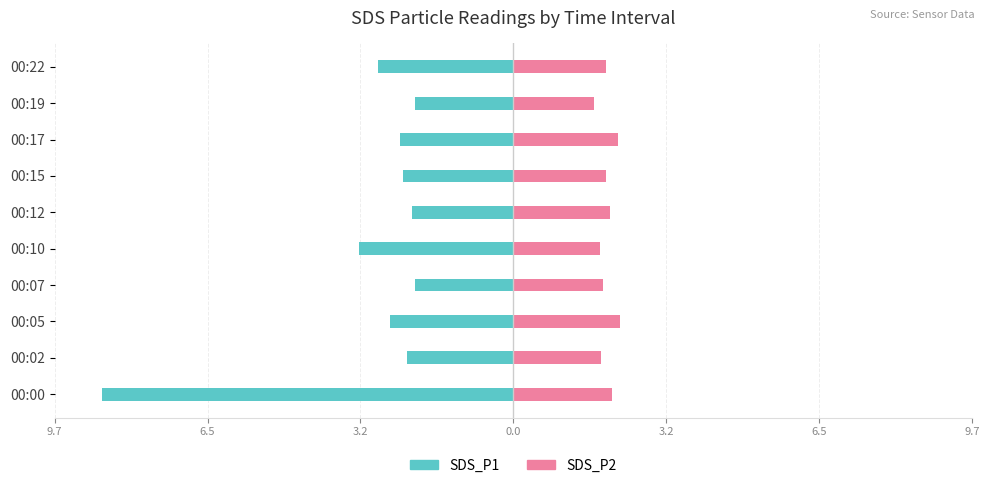

Which series has the widest spread of values?

SDS_P1